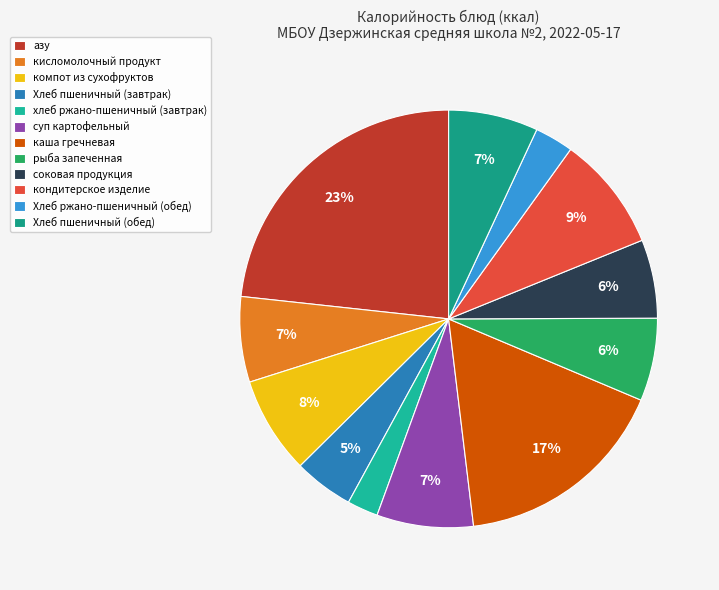

Rank the categories by value from highest to lowest.

азу, каша гречневая, кондитерское изделие, компот из сухофруктов, суп картофельный, Хлеб пшеничный (обед), кисломолочный продукт, рыба запеченная, соковая продукция, Хлеб пшеничный (завтрак), Хлеб ржано-пшеничный (обед), хлеб ржано-пшеничный (завтрак)